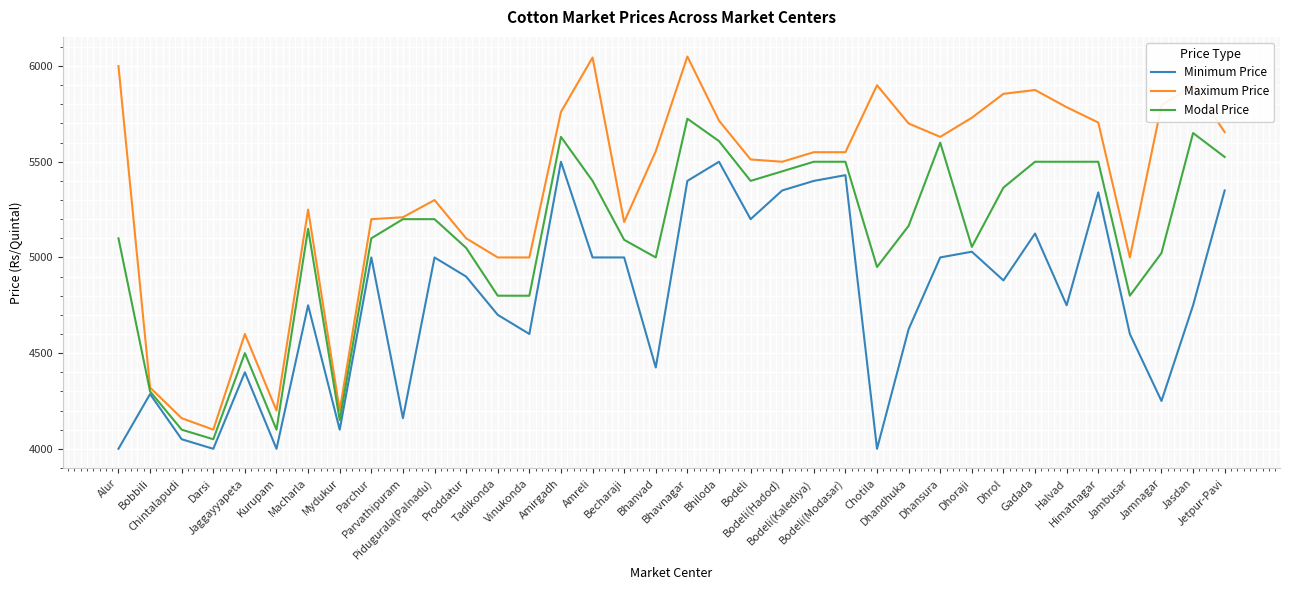

Which series has the largest range (max minus min)?

Maximum Price